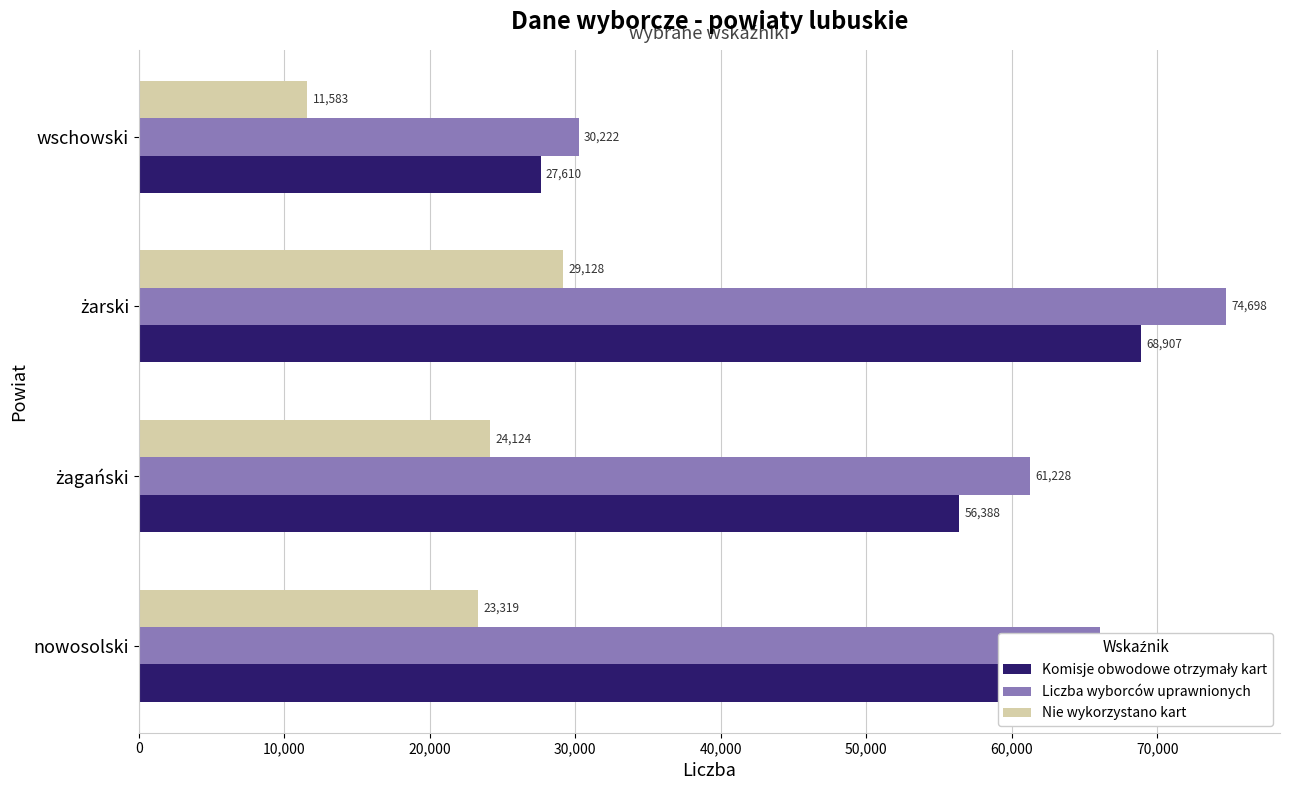

What is the difference between the maximum and minimum values in the Liczba wyborców uprawnionych series?

44476